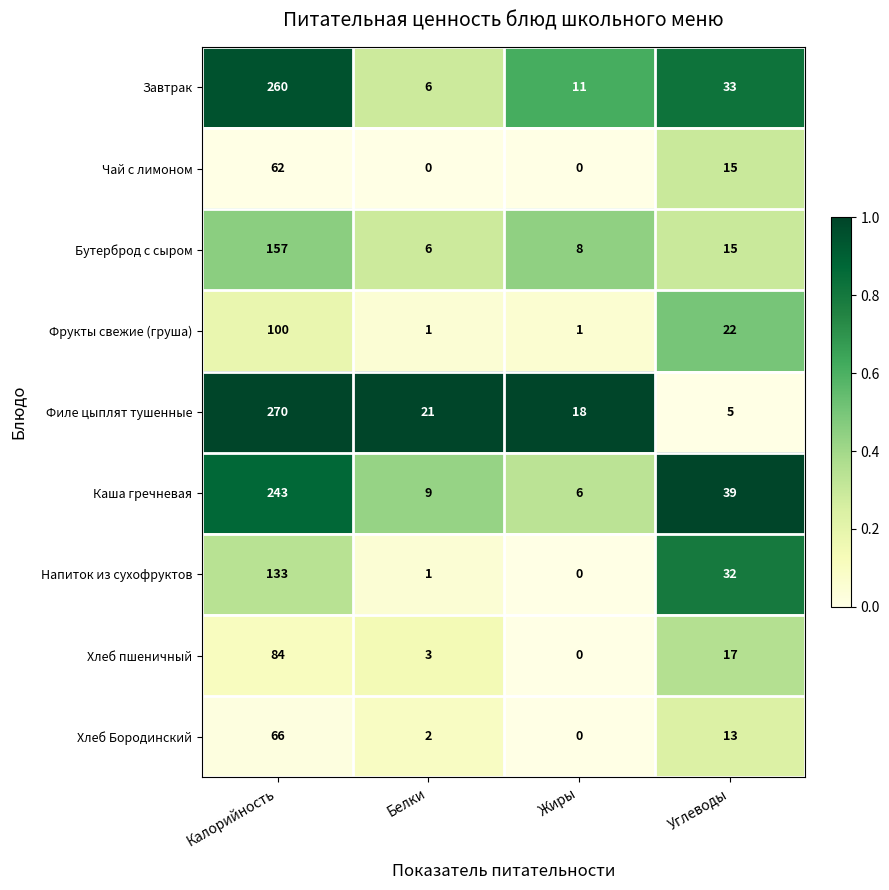

What is the lowest value of the Каша гречневая series?

6